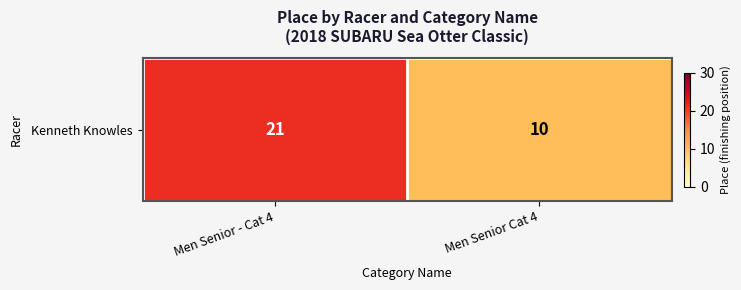

What is the sum of the values at Men Senior - Cat 4 and Men Senior Cat 4?

31